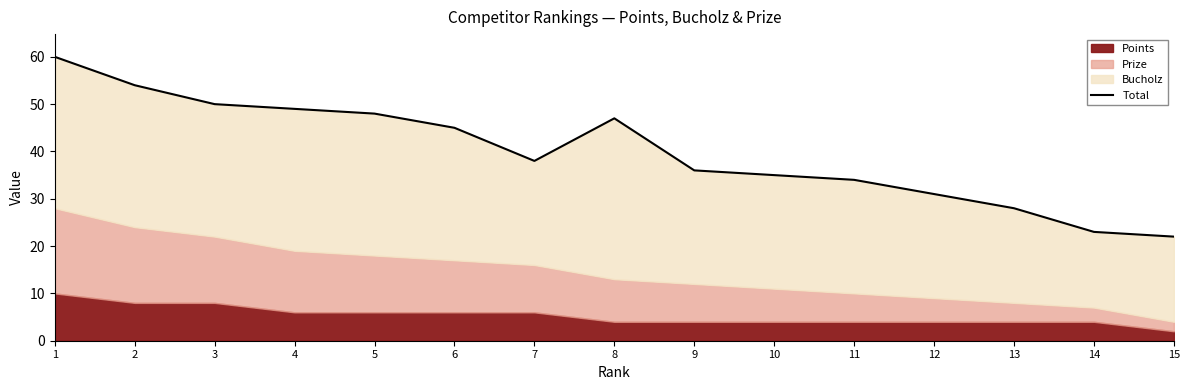

How many interior local peaks (higher than both neighbors) does the data have?

1